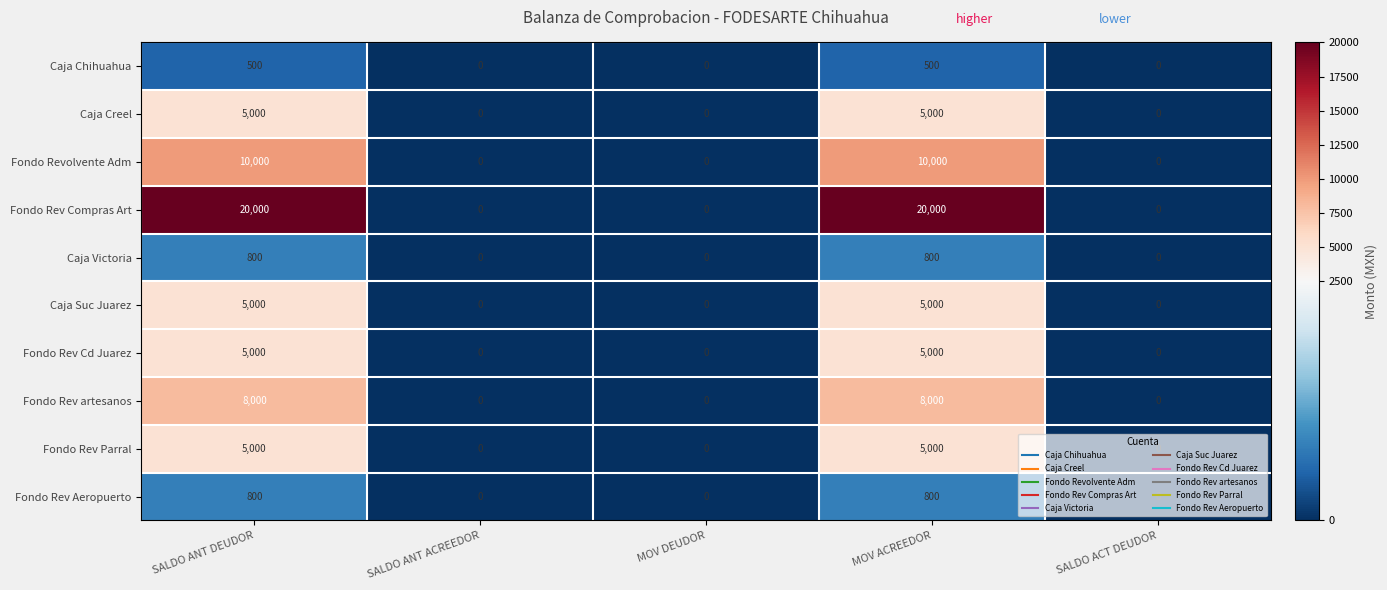

Is it true that Caja Suc Juarez equals 2369 at SALDO ACT DEUDOR?

False